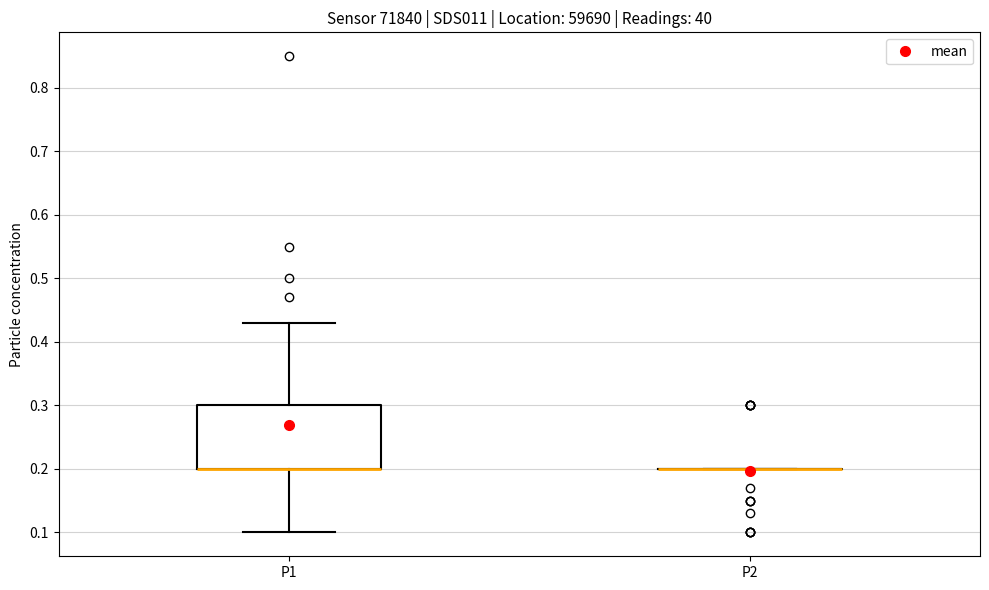

Reading left to right, read every box against the y-axis: the position of its median line, the range the box covers, and the ends of its whiskers. The values are not printed on the chart, so give them approximately, as read against the axis.

P1: median 0.20 (drawn on the box's lower edge), box 0.20 to 0.30, whiskers 0.10 to 0.43
P2: box collapsed to a line at 0.20, whiskers 0.20 to 0.20